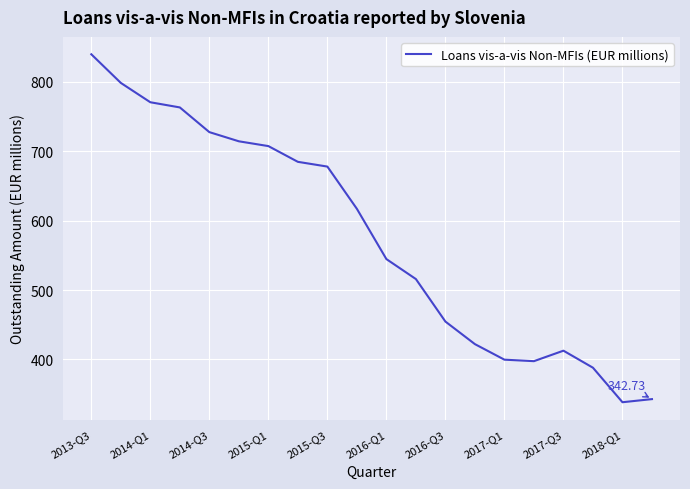

What is the difference between the maximum and minimum values?

501.6